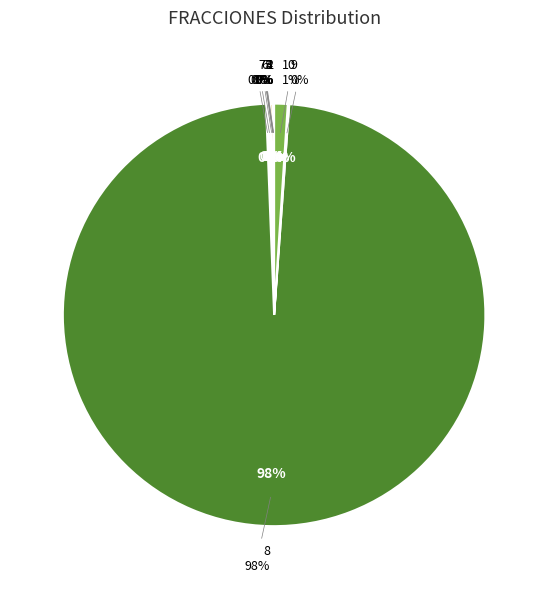

What is the majority slice?

8